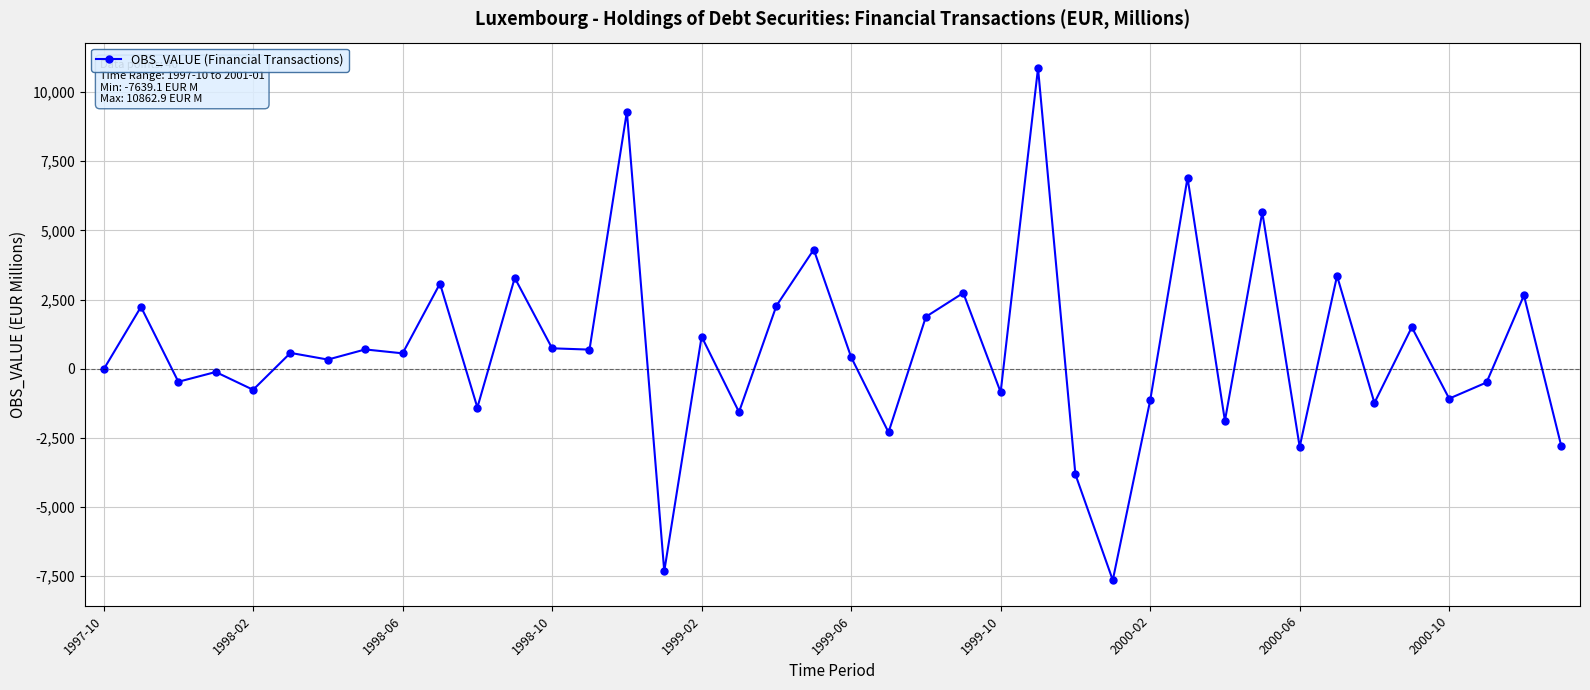

What is the average value?

688.0